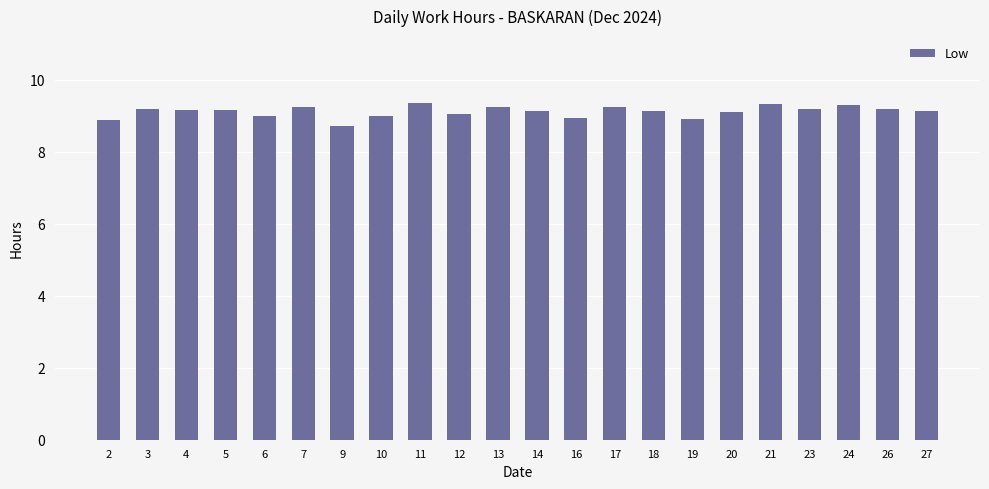

What is the change in value from 7 to 26?

-0.1